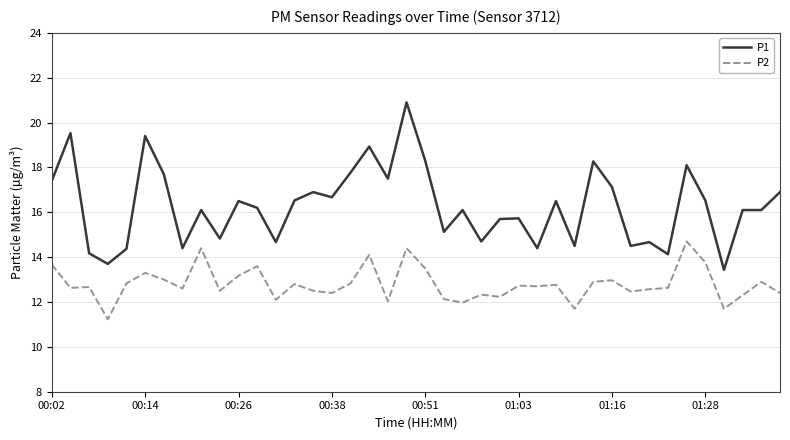

What is the sum of all P1 values?

651.1